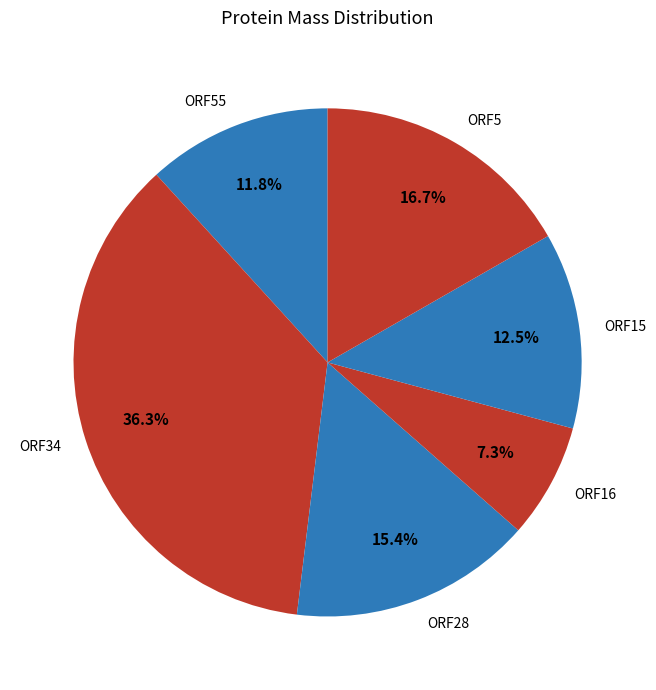

How many segments does this pie chart have?

6